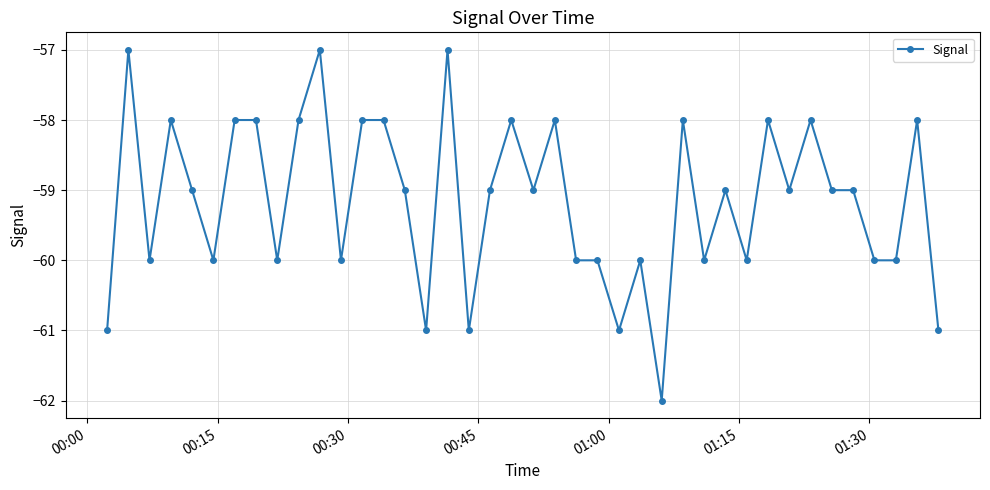

Does the chart display data point markers on the line(s)?

Yes